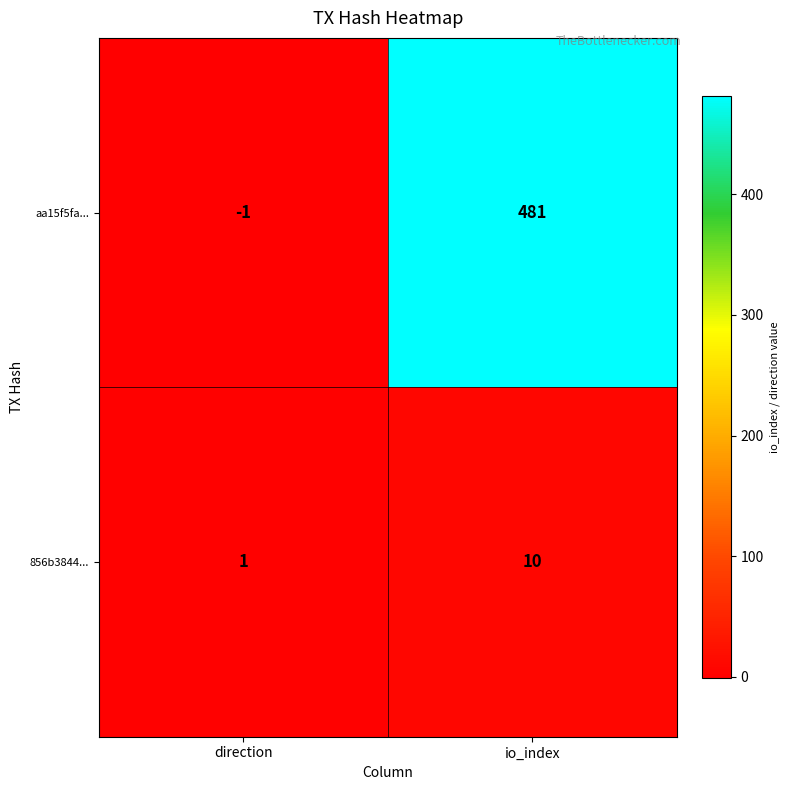

At how many categories does at least one series exceed 284?

1